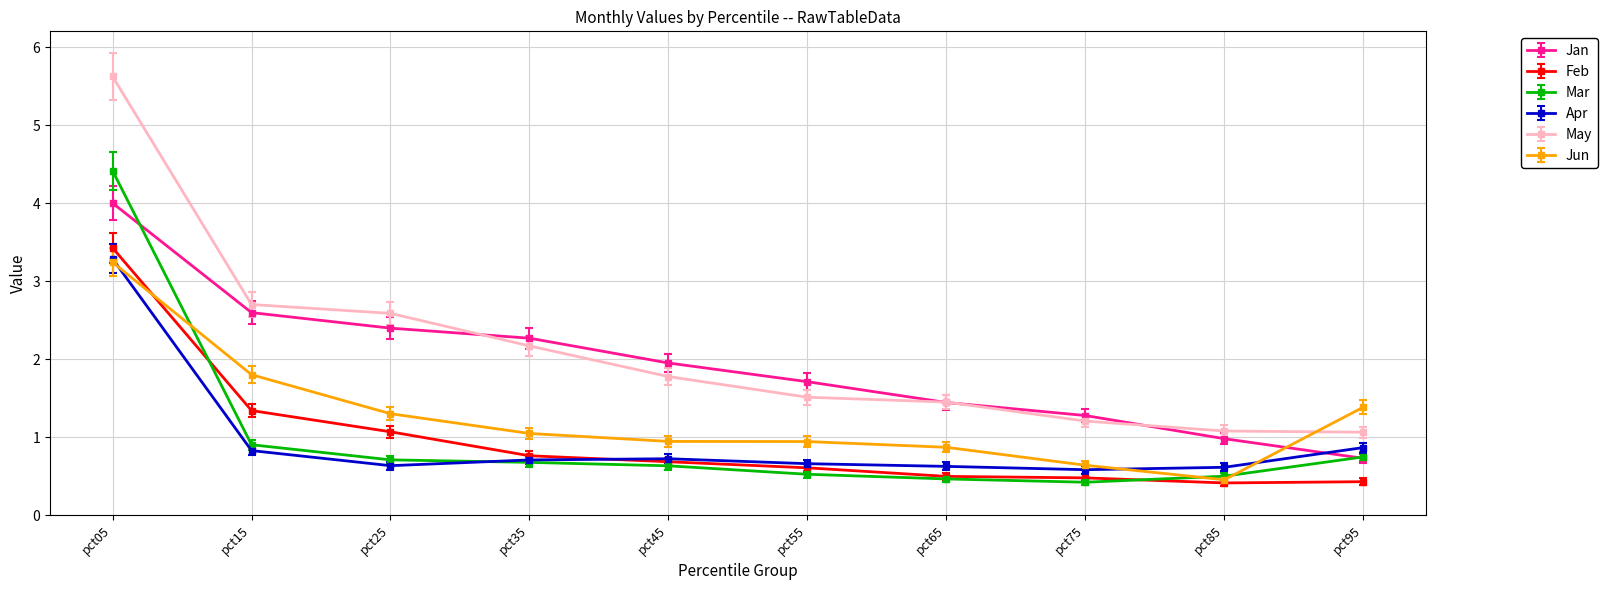

At which category does the chart reach its peak across all series?

pct05